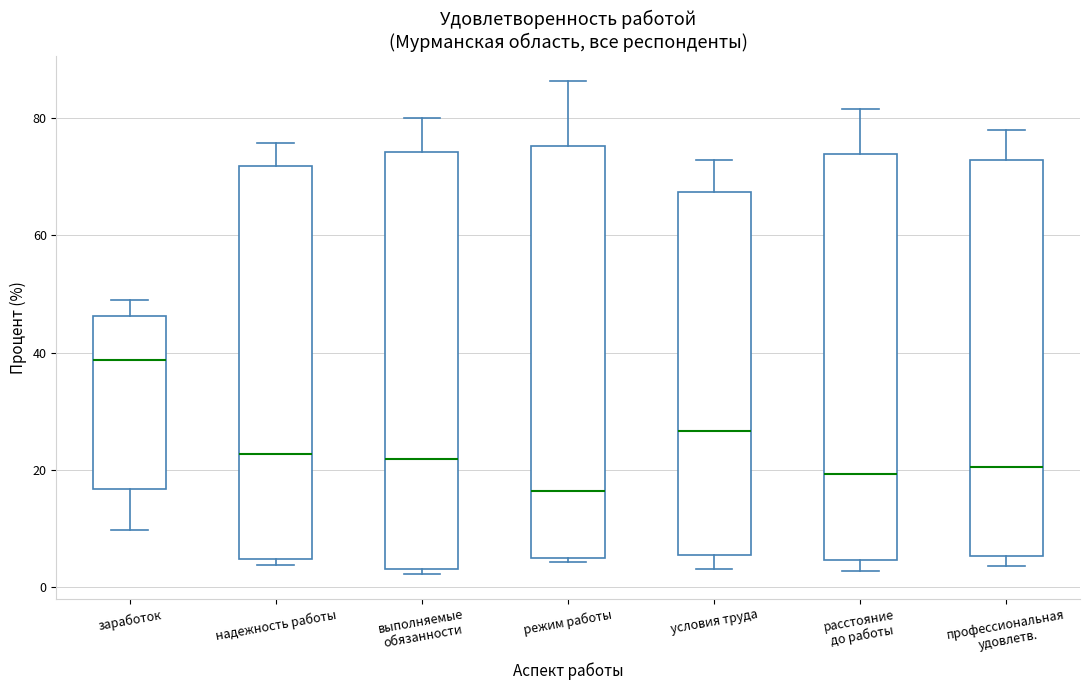

Where is the lower edge of the box for выполняемые обязанности on the y-axis? The values are not printed on the chart, so give them approximately, as read against the axis.

4